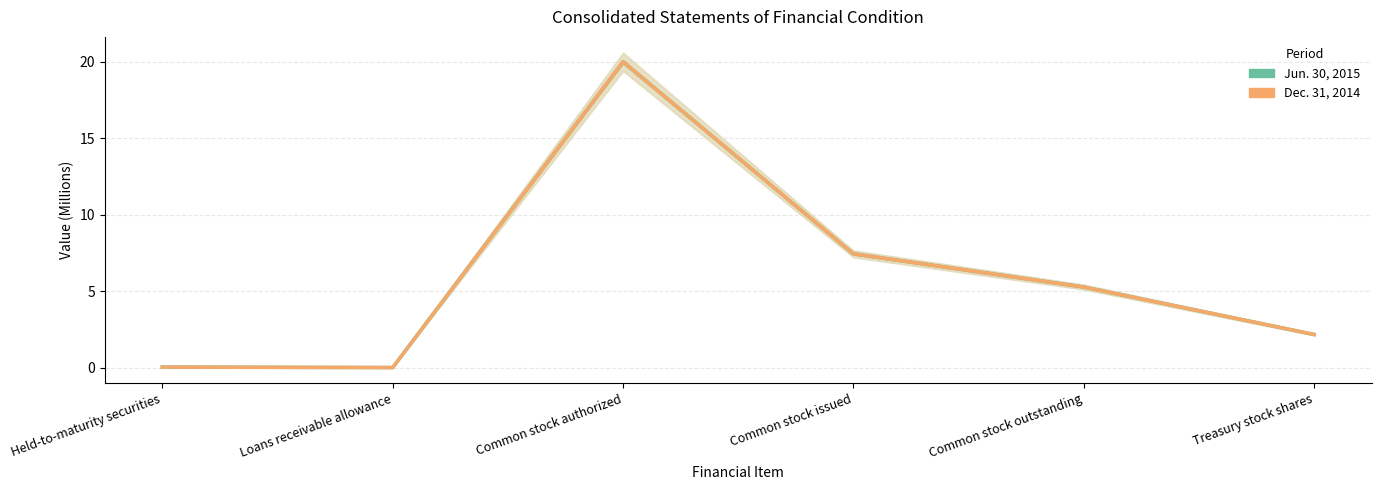

How many interior local peaks does the Jun. 30, 2015 series have?

1